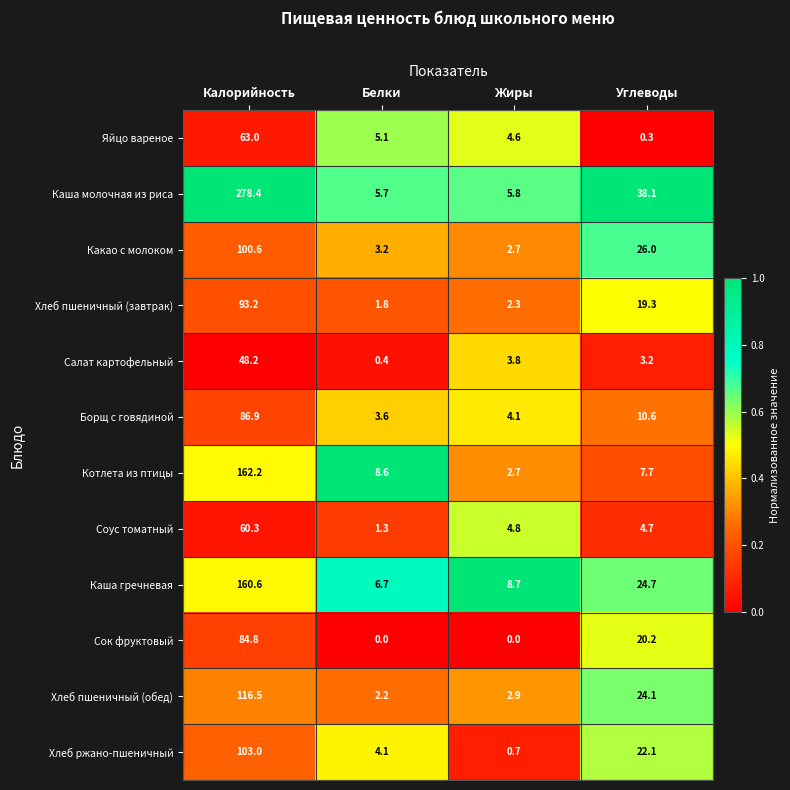

Between Калорийность and Белки, which series saw the biggest shift?

Каша молочная из риса